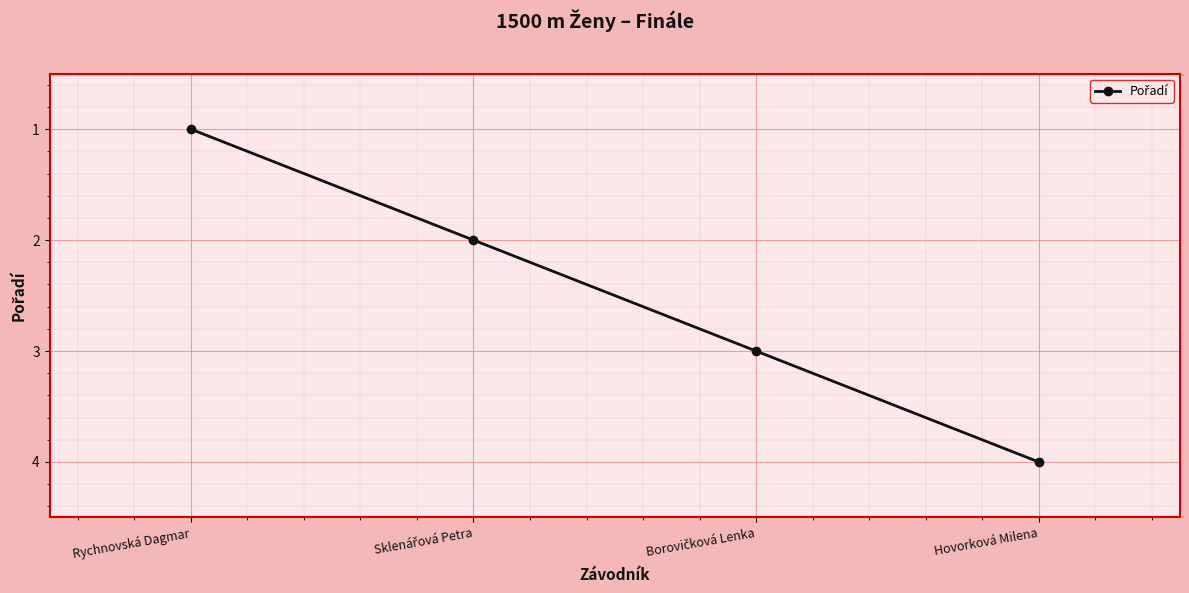

Which category has the highest value across all series?

Hovorková Milena